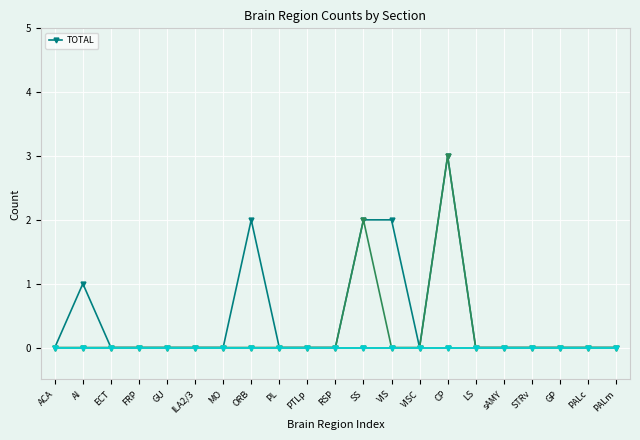

True or false: the data shows 0 at PL.

True